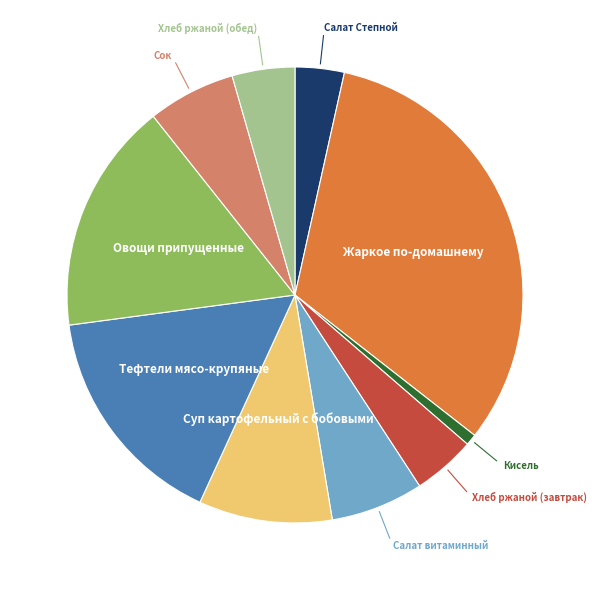

Is there a majority slice in this chart?

No